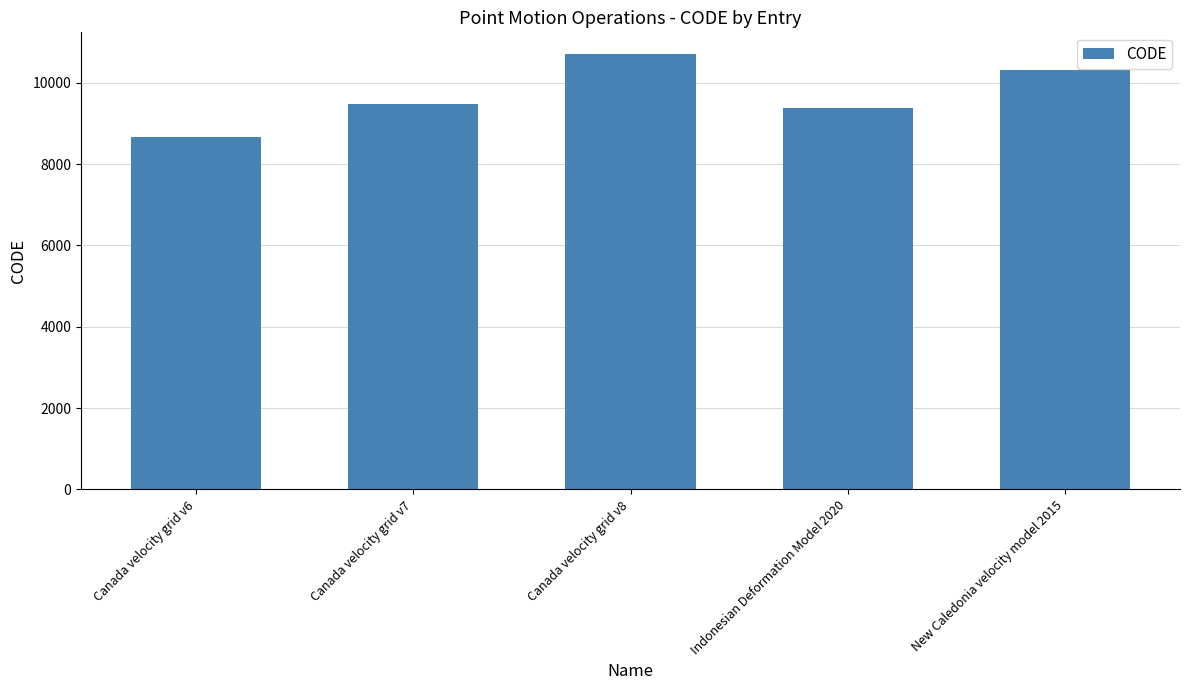

Which label corresponds to the smallest value in the chart?

Canada velocity grid v6